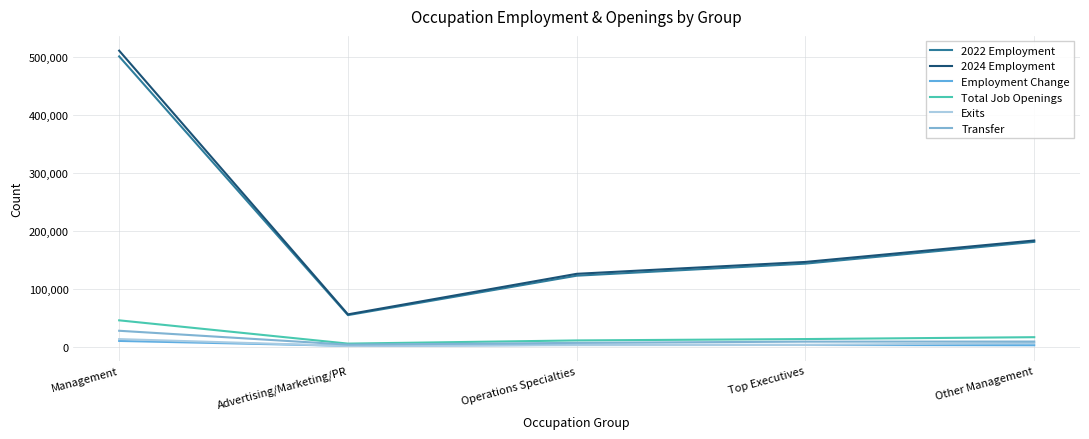

How many interior local valleys does the Exits series have?

1